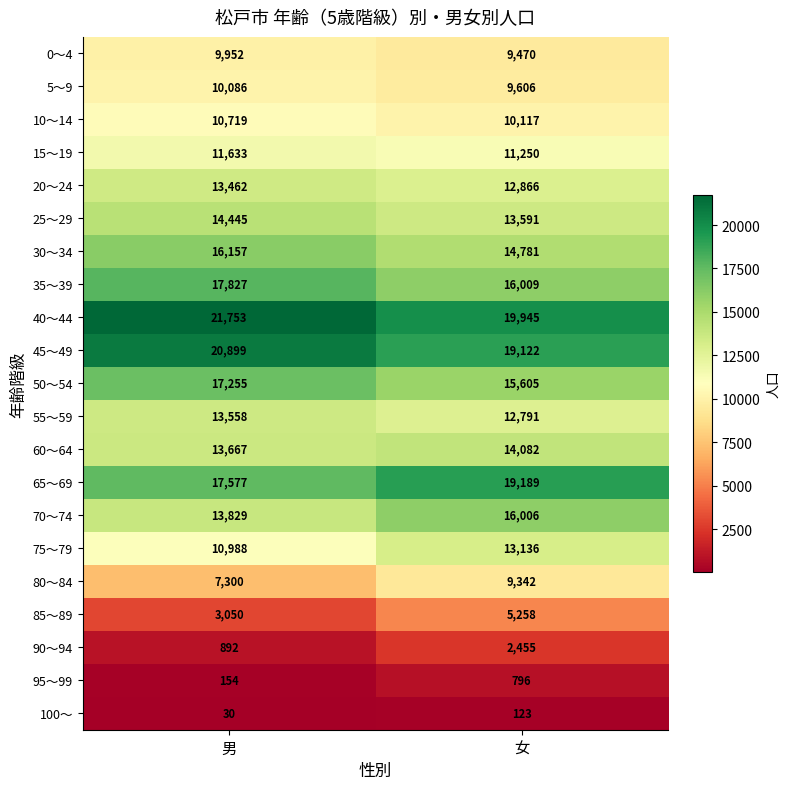

Which series changed the most between 男 and 女?

85～89